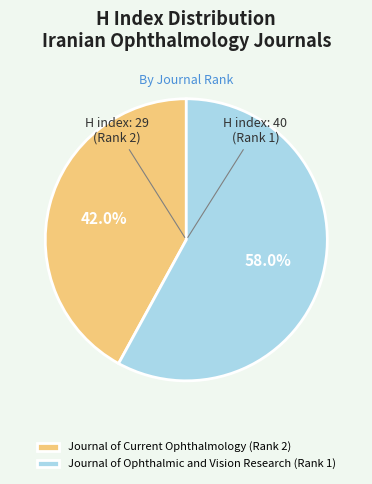

Which slice is the smallest?

Journal of Current Ophthalmology (Rank 2)